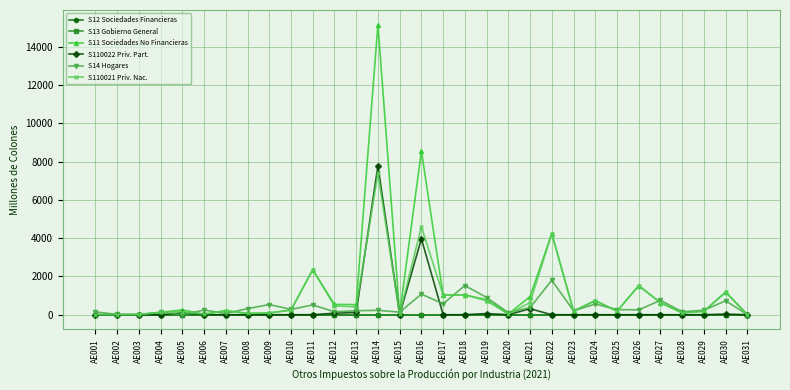

Reading left to right, what are all the values shown in this chart?

S12 Sociedades Financieras: 0.0	0.0	0.0	0.0	0.0	0.0	0.0	0.0	0.0	0.0	0.0	0.0	0.0	0.0	0.0	0.0	0.0	0.0	0.0	0.0	0.0	0.0	0.0	0.0	0.0	0.0	0.0	0.0	0.0	0.0	0.0
S13 Gobierno General: 0.0	0.0	0.0	0.0	0.0	0.0	0.0	0.0	0.0	0.0	0.0	0.0	0.0	0.0	0.0	0.0	0.0	0.0	0.0	0.0	0.0	0.0	0.0	0.0	0.0	0.0	0.0	0.0	0.0	0.0	0.0
S11 Sociedades No Financieras: 0.7	2.0	13.8	124.9	253.5	23.3	212.7	66.1	89.8	243.6	2353.7	537.9	528.4	15156.3	28.7	8560.0	1024.7	1033.0	786.9	36.7	949.8	4240.2	190.2	737.4	183.2	1516.8	628.9	93.3	182.5	1192.7	8.3
S110022 Priv. Part.: 0.0	0.0	0.0	0.0	96.3	0.0	0.0	0.0	0.0	0.0	0.0	79.3	115.9	7775.6	0.0	3966.6	0.0	0.0	61.0	0.0	314.6	0.0	0.0	0.0	0.0	0.0	0.0	0.0	0.0	32.6	0.0
S14 Hogares: 147.7	15.1	1.3	121.9	2.8	242.0	64.2	316.7	530.6	277.8	511.6	152.1	209.2	229.6	132.7	1075.7	571.5	1524.8	898.8	111.9	369.9	1801.6	205.8	558.5	270.1	252.9	751.9	155.0	235.5	727.9	3.6
S110021 Priv. Nac.: 0.7	2.0	13.8	124.9	157.2	23.3	212.7	66.1	89.8	243.6	2353.7	458.6	412.4	7380.6	28.7	4593.4	1024.7	1033.0	725.8	36.7	635.1	4240.2	190.2	737.4	183.2	1516.8	628.9	93.3	182.5	1160.1	8.3